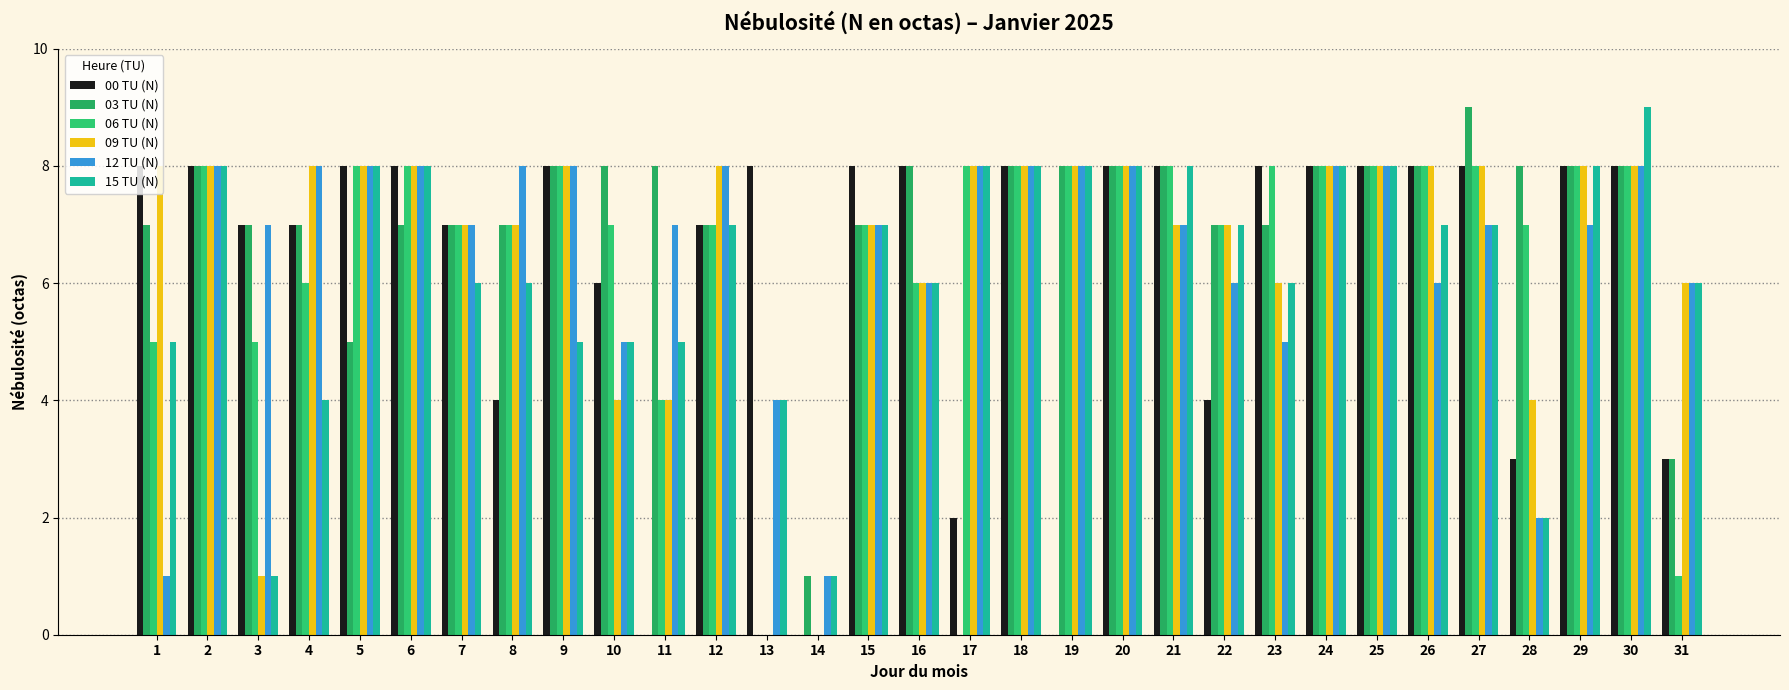

What are all the series names shown in the legend?

00 TU (N), 03 TU (N), 06 TU (N), 09 TU (N), 12 TU (N), 15 TU (N)